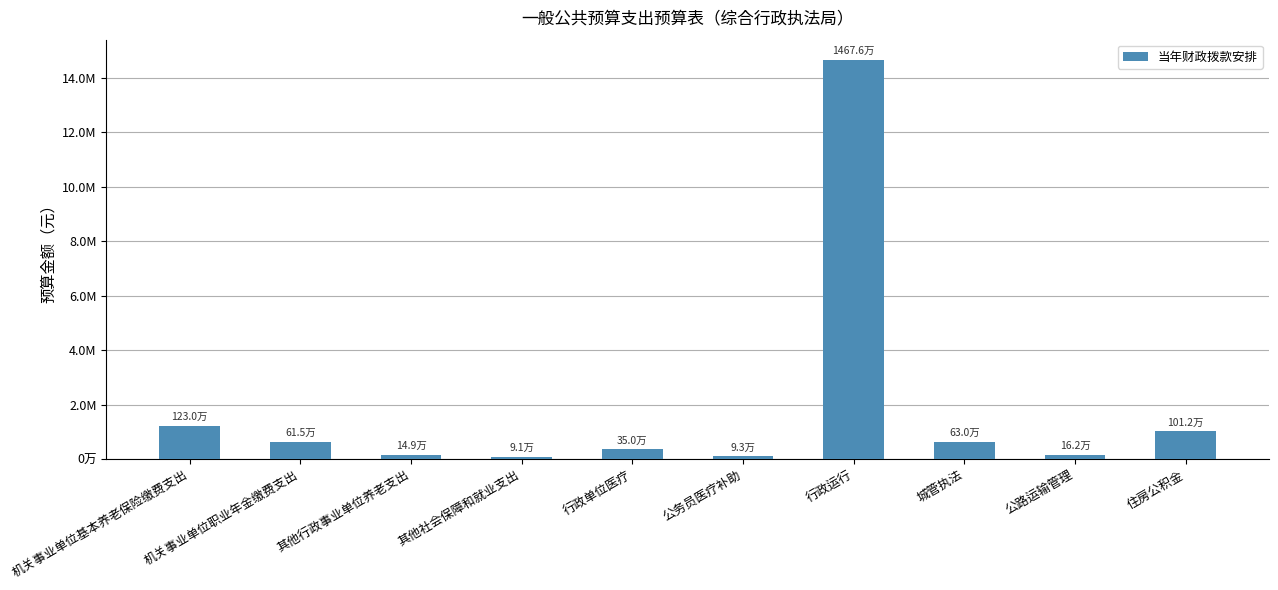

Which category has the highest value across all series?

行政运行